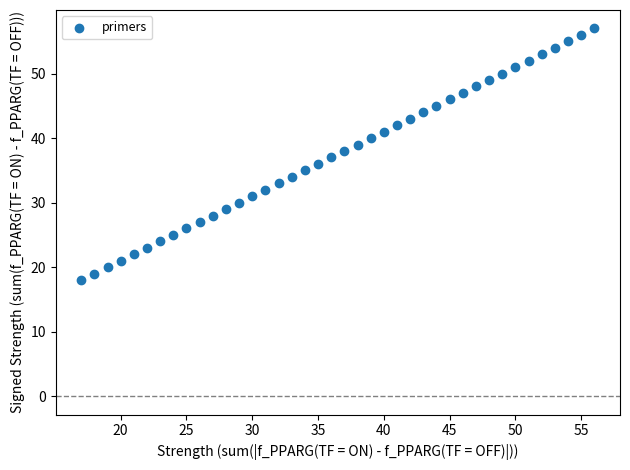

What is the range of X values (max minus min)?

39